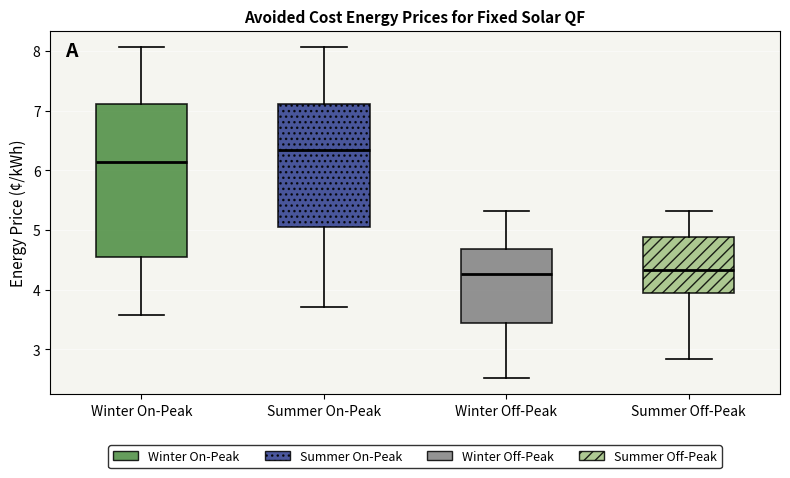

Reading left to right, transcribe this box plot: for each box, give where its median line is, the range the box spans, and where its two whiskers end, as read against the y-axis. The values are not printed on the chart, so give them approximately, as read against the axis.

Winter On-Peak: median 6.1, box 4.5 to 7.1, whiskers 3.6 to 8.1
Summer On-Peak: median 6.4, box 5.1 to 7.1, whiskers 3.7 to 8.1
Winter Off-Peak: median 4.3, box 3.4 to 4.7, whiskers 2.5 to 5.3
Summer Off-Peak: median 4.3, box 3.9 to 4.9, whiskers 2.8 to 5.3